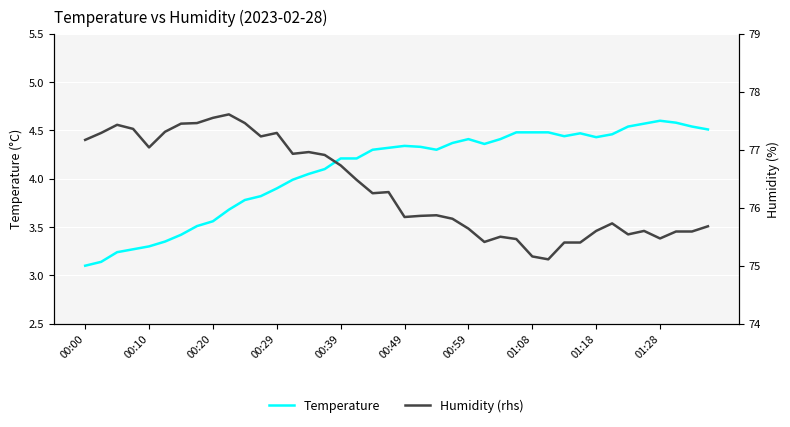

What is the lowest value of the Temperature series?

3.1